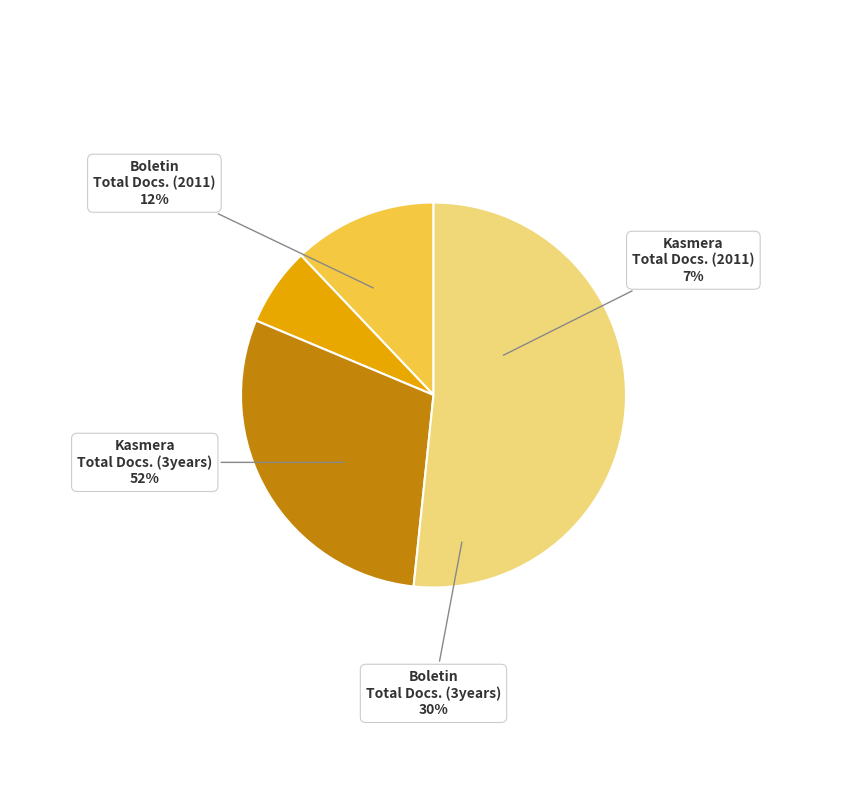

Which category has the smallest portion of the pie?

Kasmera
(Total Docs. 2011)